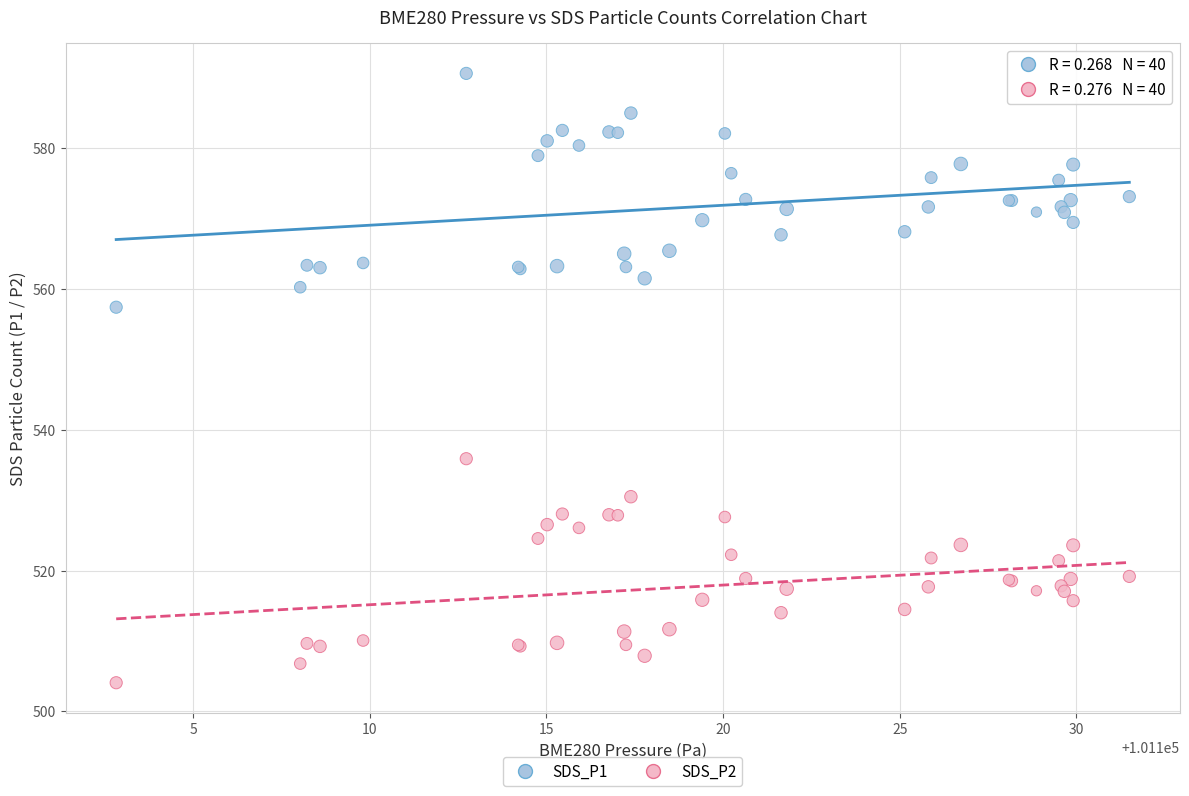

What is the X range (max minus min) for the scatter plot?

28.7